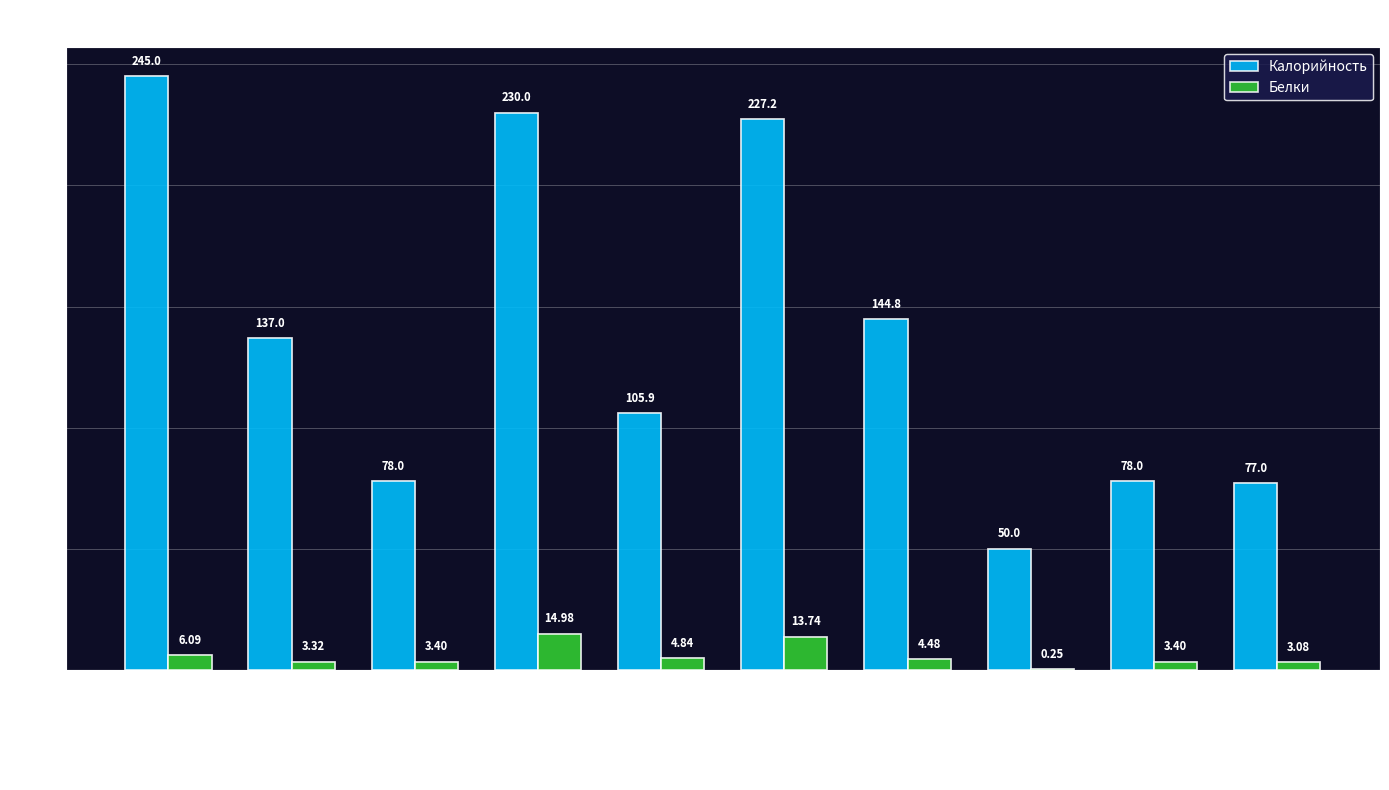

Is the value of Калорийность at Каша гречневая greater than the value of Белки at Компот из кураги?

Yes